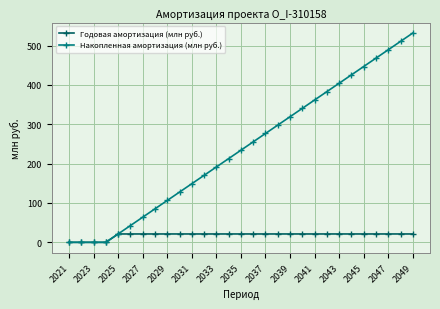

At how many categories does at least one series exceed 311?

11